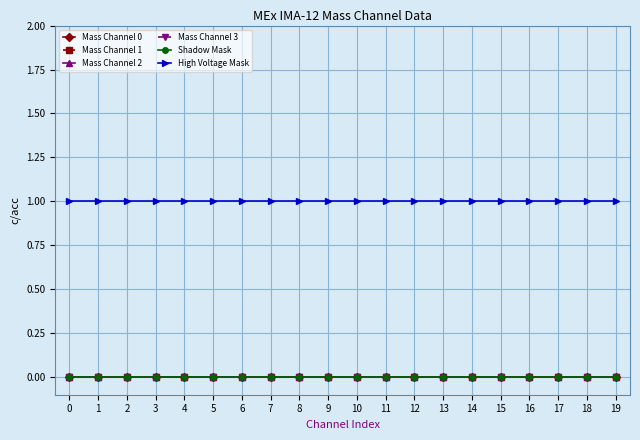

How many distinct data groups are displayed?

6